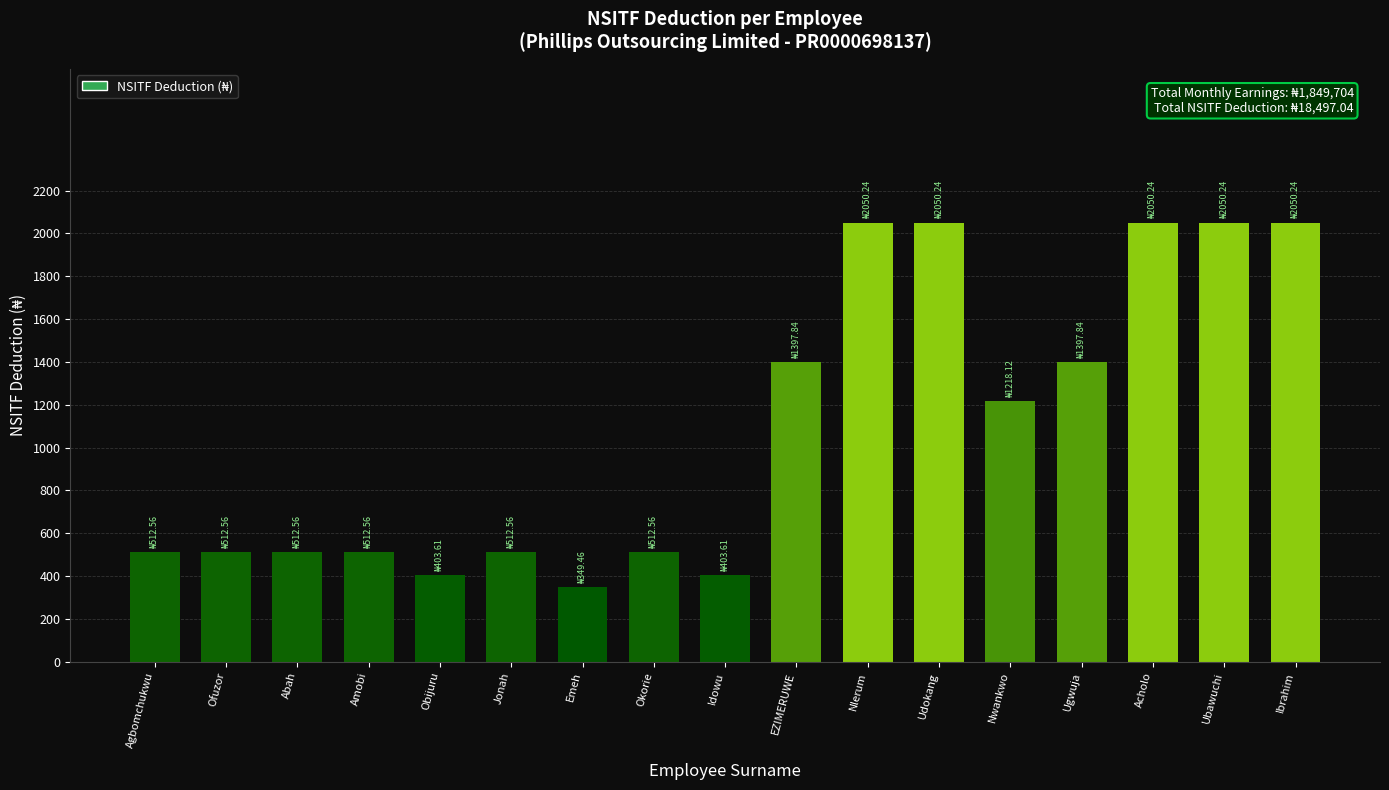

What is the difference between the maximum and minimum values?

1700.8